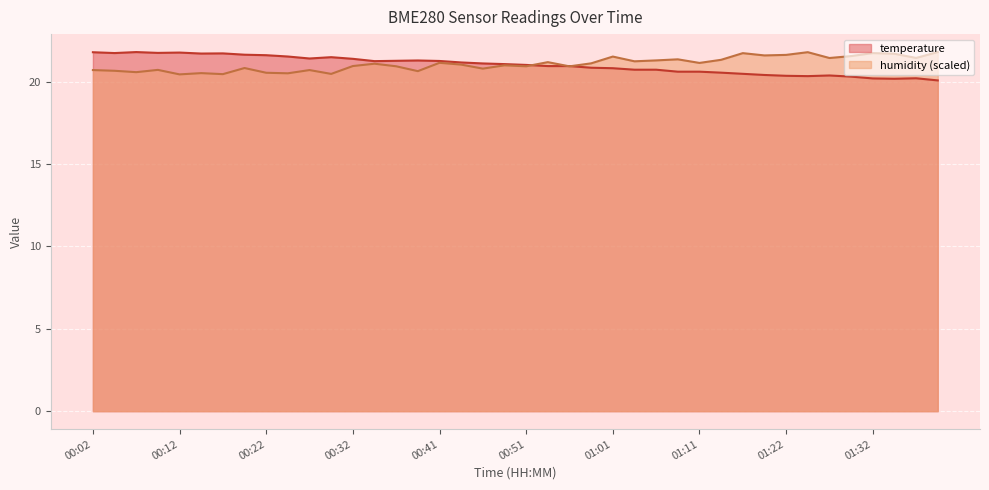

What is the difference between the temperature values at 01:29 and 01:16?

0.2